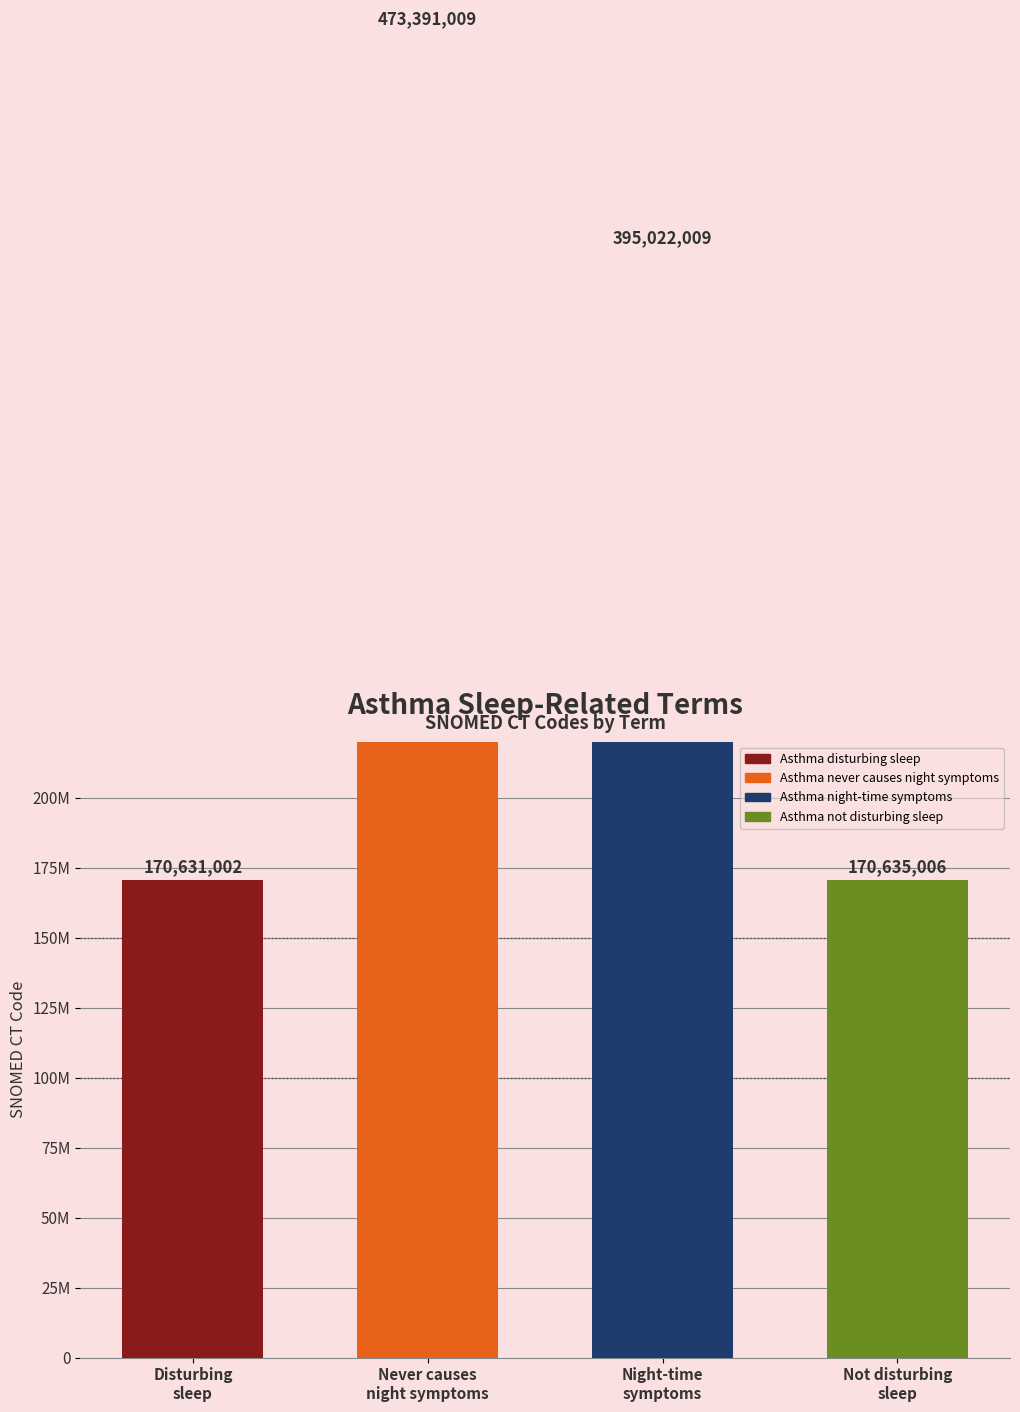

What is the change in value from Night-time
symptoms to Not disturbing
sleep?

-224387003